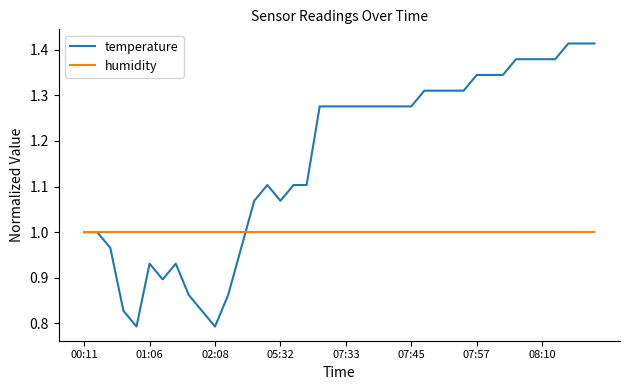

Which series has the largest range (max minus min)?

temperature